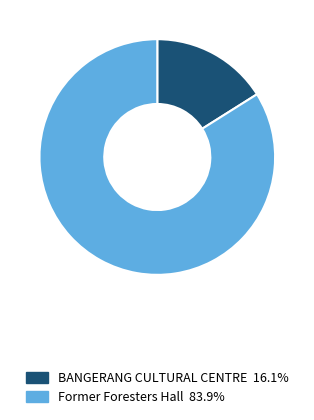

Is the sum of Former Foresters Hall and BANGERANG CULTURAL CENTRE greater than half?

Yes